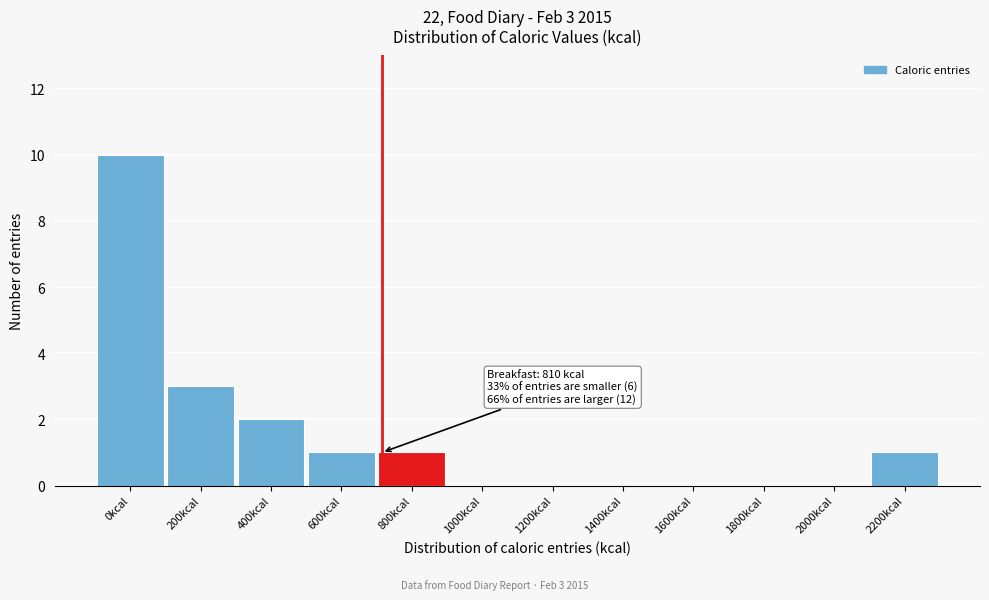

Reading right to left, what are all the values shown in this chart?

2200kcal=1	2000kcal=0	1800kcal=0	1600kcal=0	1400kcal=0	1200kcal=0	1000kcal=0	800kcal=1	600kcal=1	400kcal=2	200kcal=3	0kcal=10